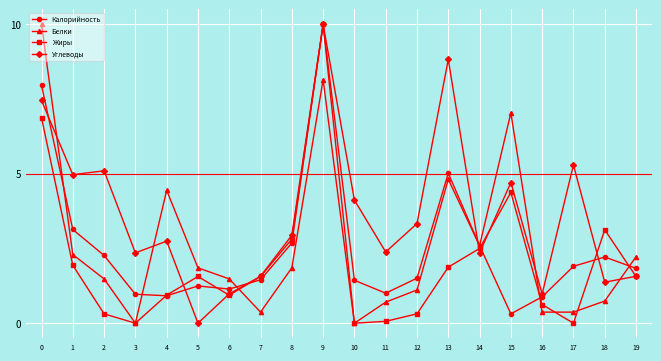

What is the difference between the highest and lowest values at 13?

6.9